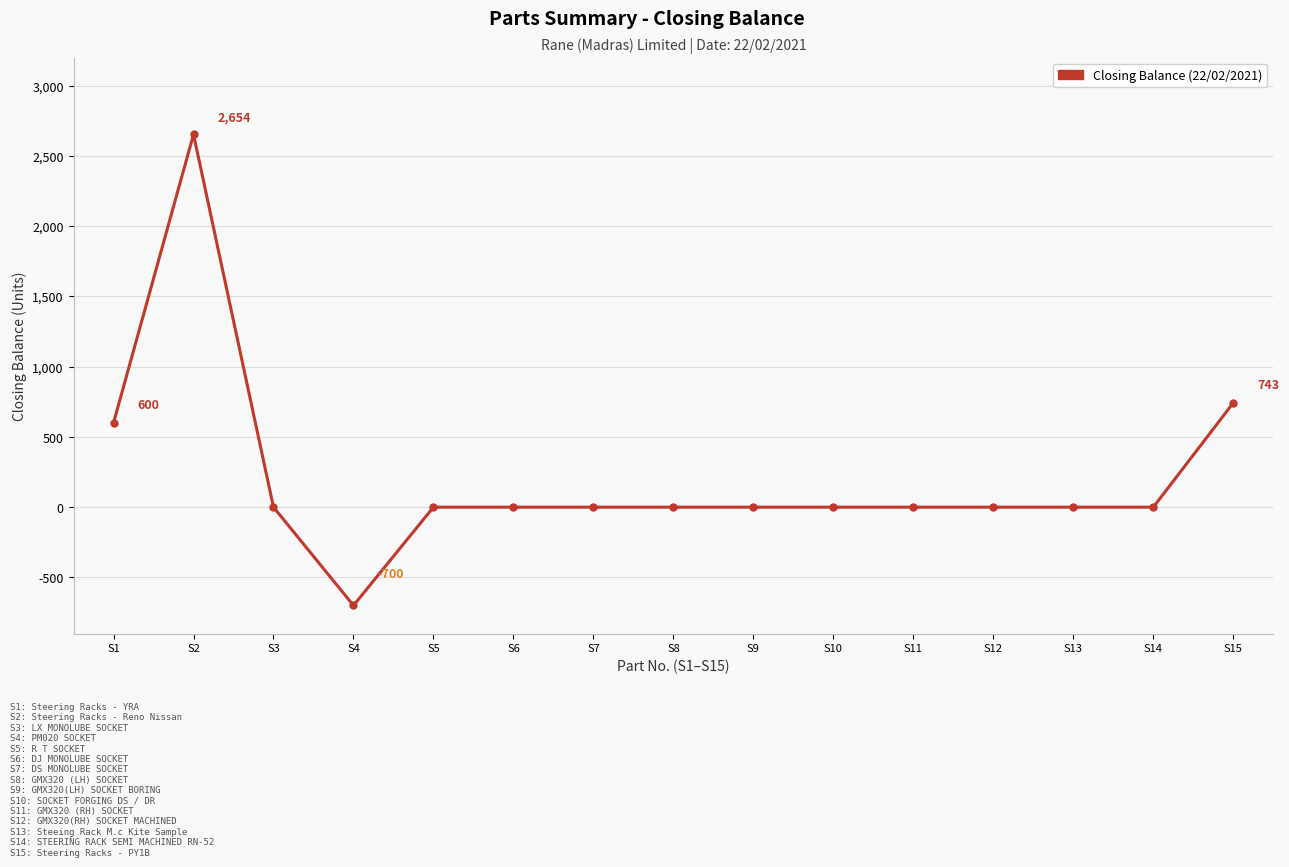

True or false: there are more than 0 points higher than both neighbors.

True